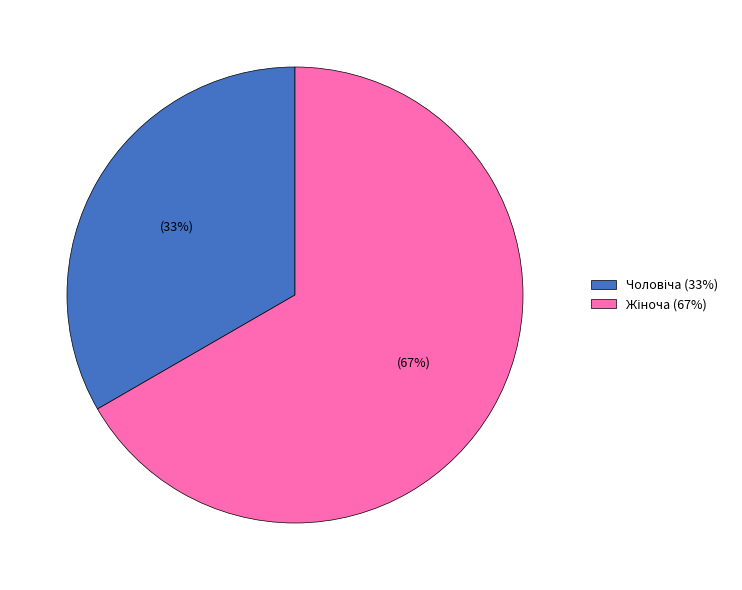

To the nearest percent, what is the average slice percentage?

50%